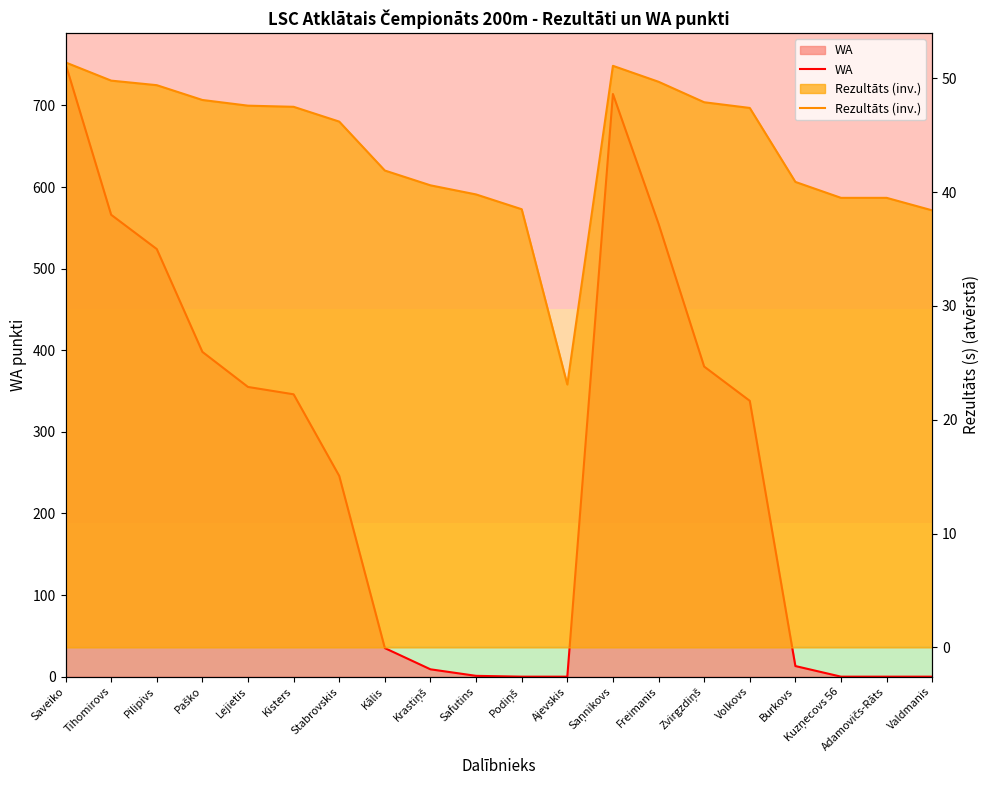

How many data points in Rezultāts (inv.) are less than 47?

10